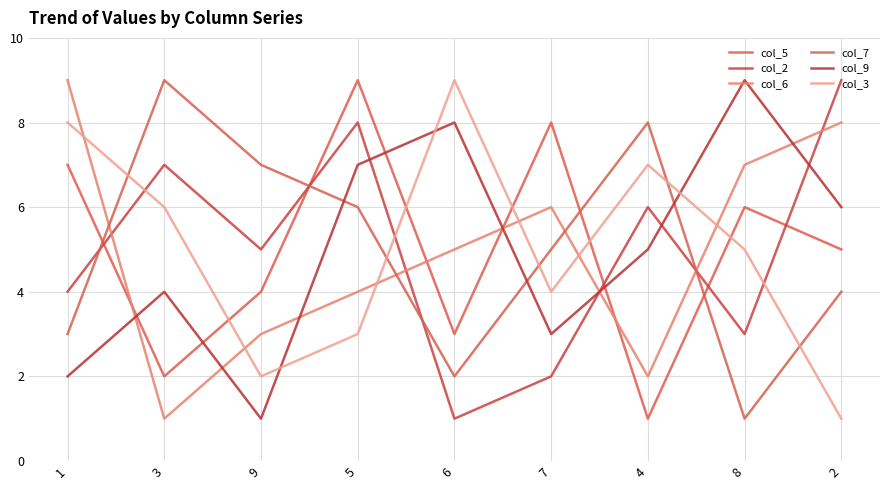

True or false: col_7 and col_2 intersect in this chart.

True